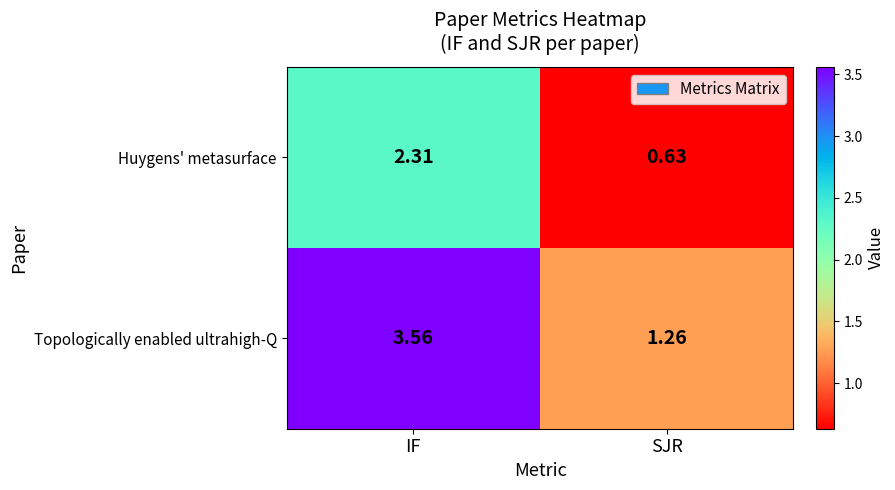

Rank the categories by Huygens' metasurface value from lowest to highest.

SJR, IF